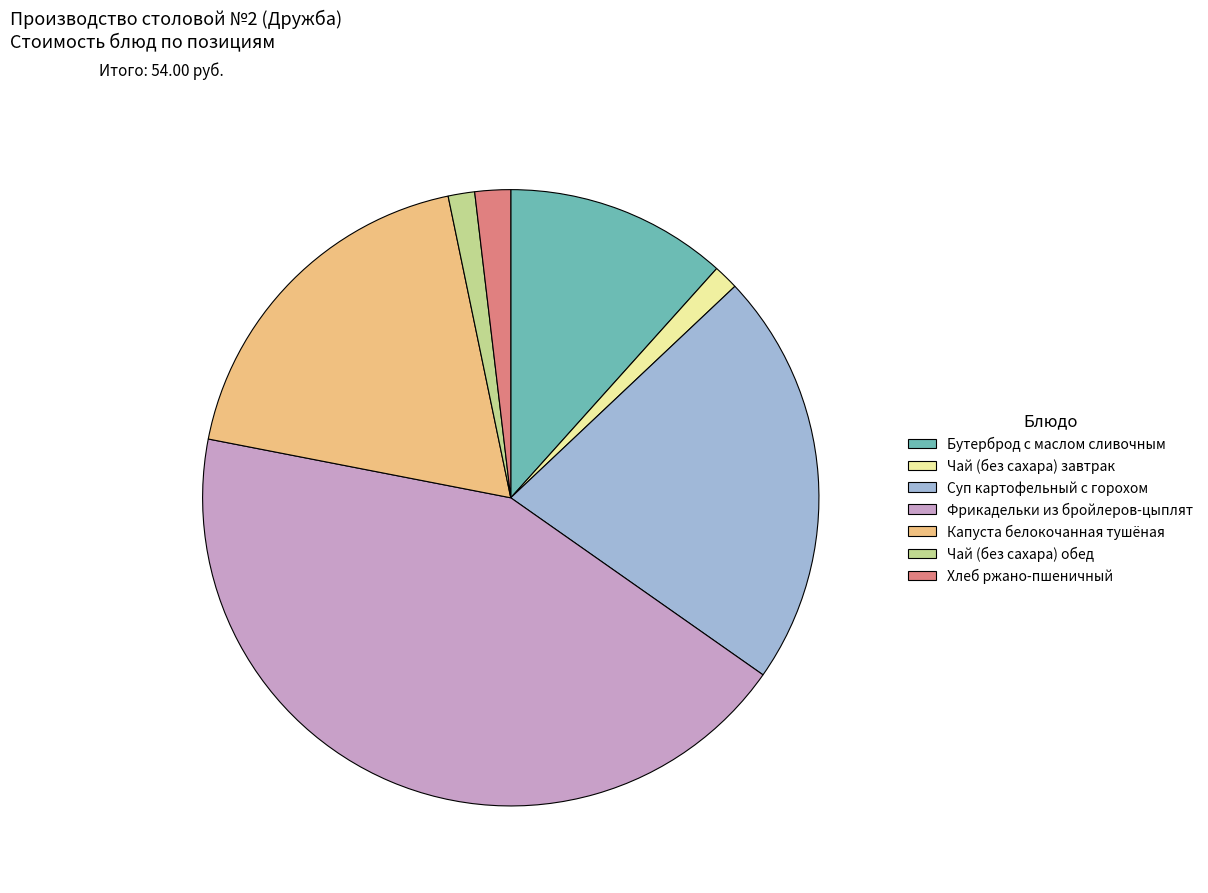

Which has a higher value, Бутерброд с маслом сливочным or Суп картофельный с горохом?

Суп картофельный с горохом